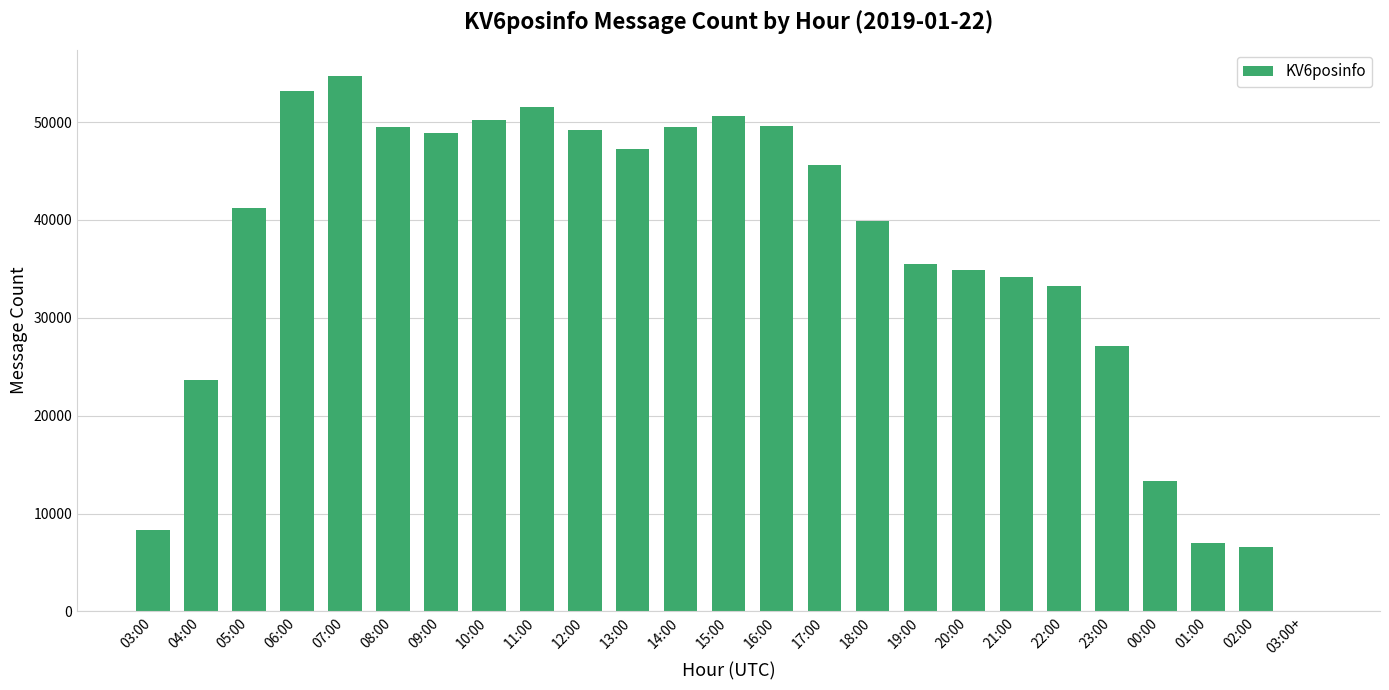

What is the change in value from 17:00 to 22:00?

-12380